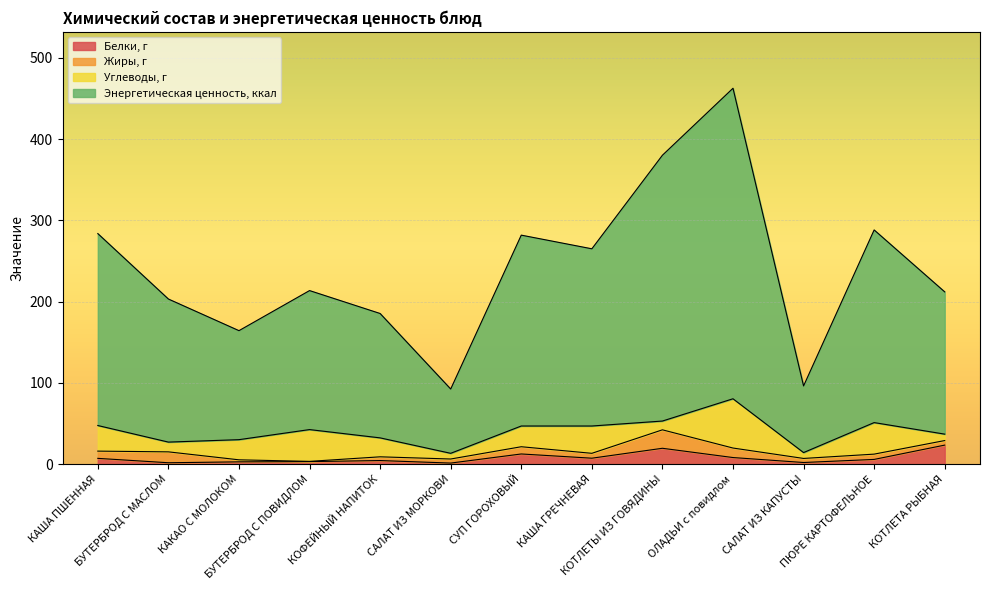

Which series changed the most between БУТЕРБРОД С ПОВИДЛОМ and КАША ГРЕЧНЕВАЯ?

Энергетическая ценность, ккал